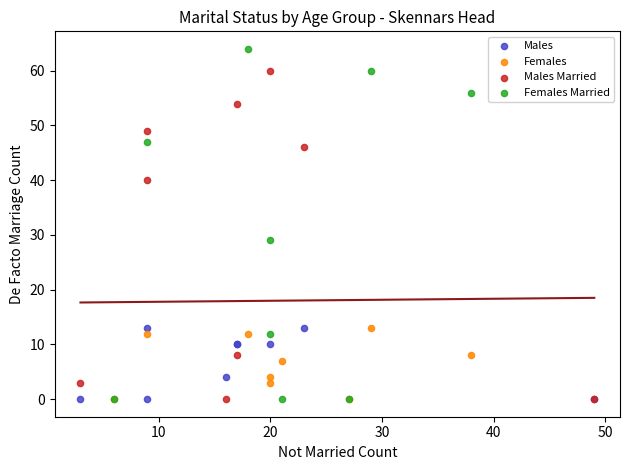

Which series reaches the maximum Y coordinate?

Females Married